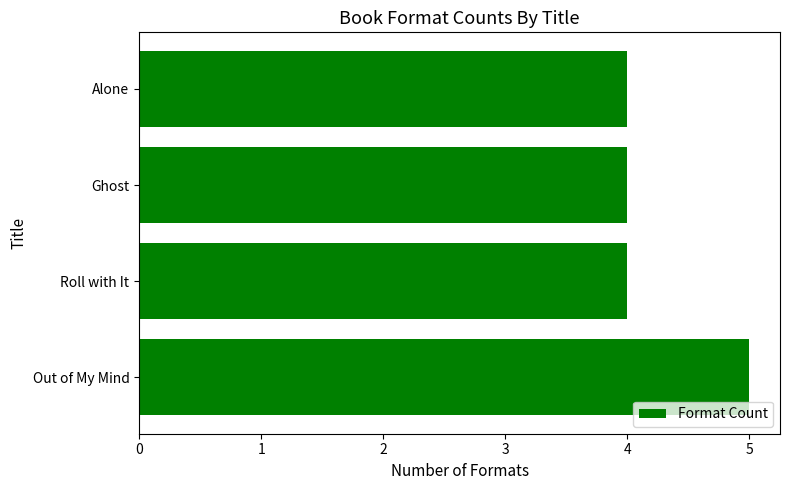

What is the smallest value displayed?

4